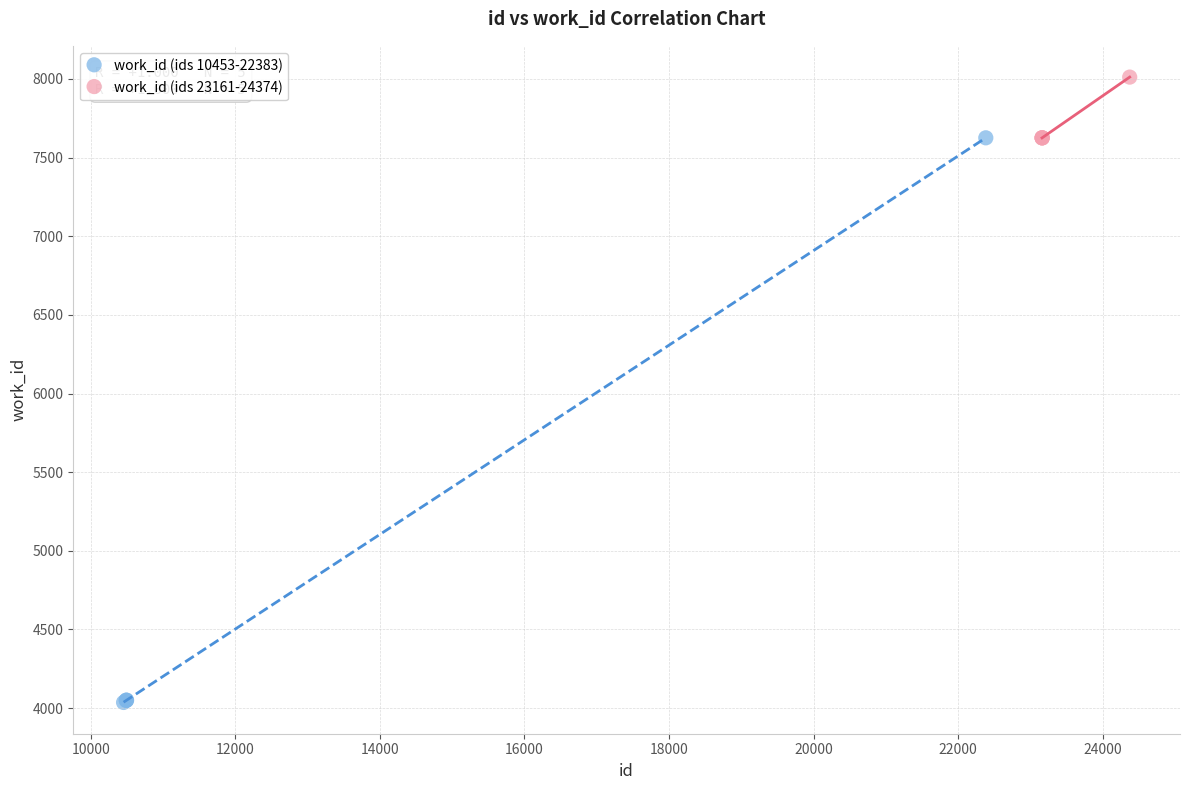

Which series reaches the minimum Y coordinate?

work_id (ids 10453-22383)